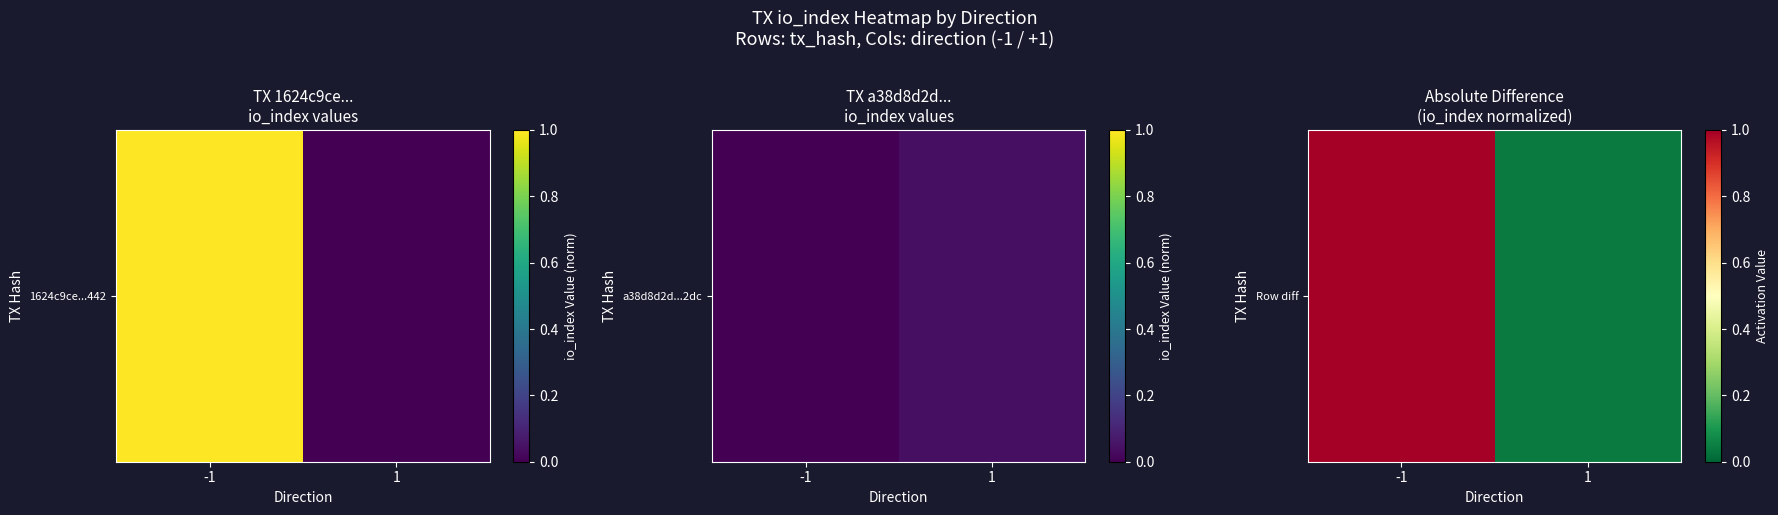

Which category has the lowest value across all series?

1